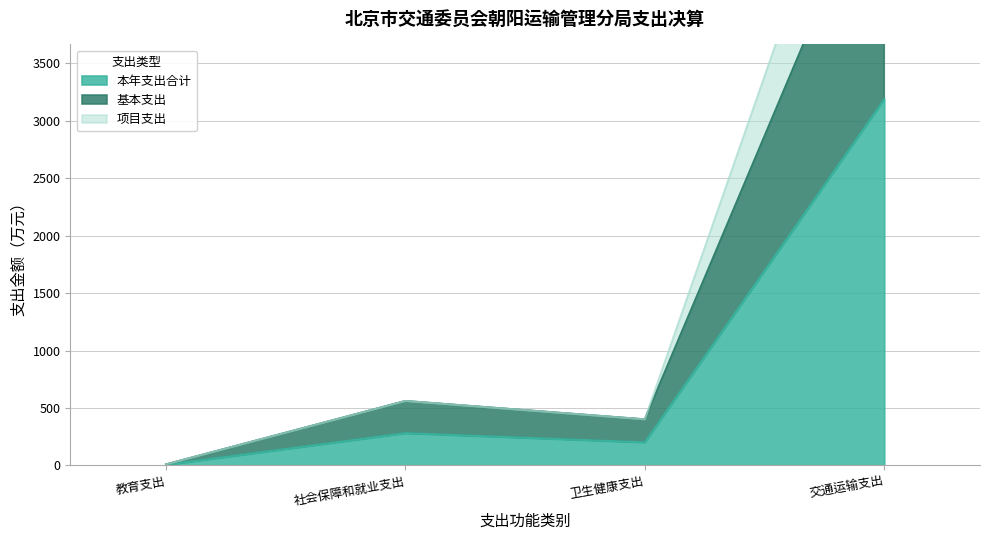

What position from the right is 交通运输支出?

1